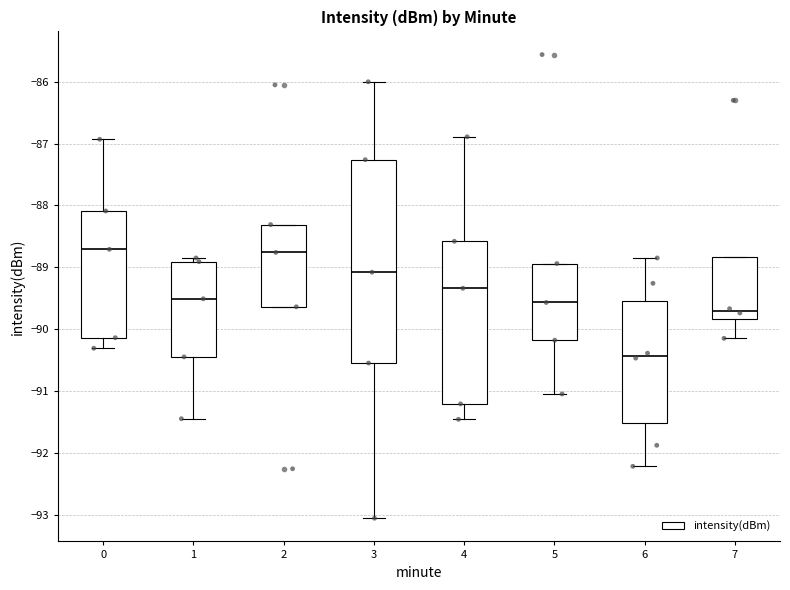

Which box has the lowest median line?

6